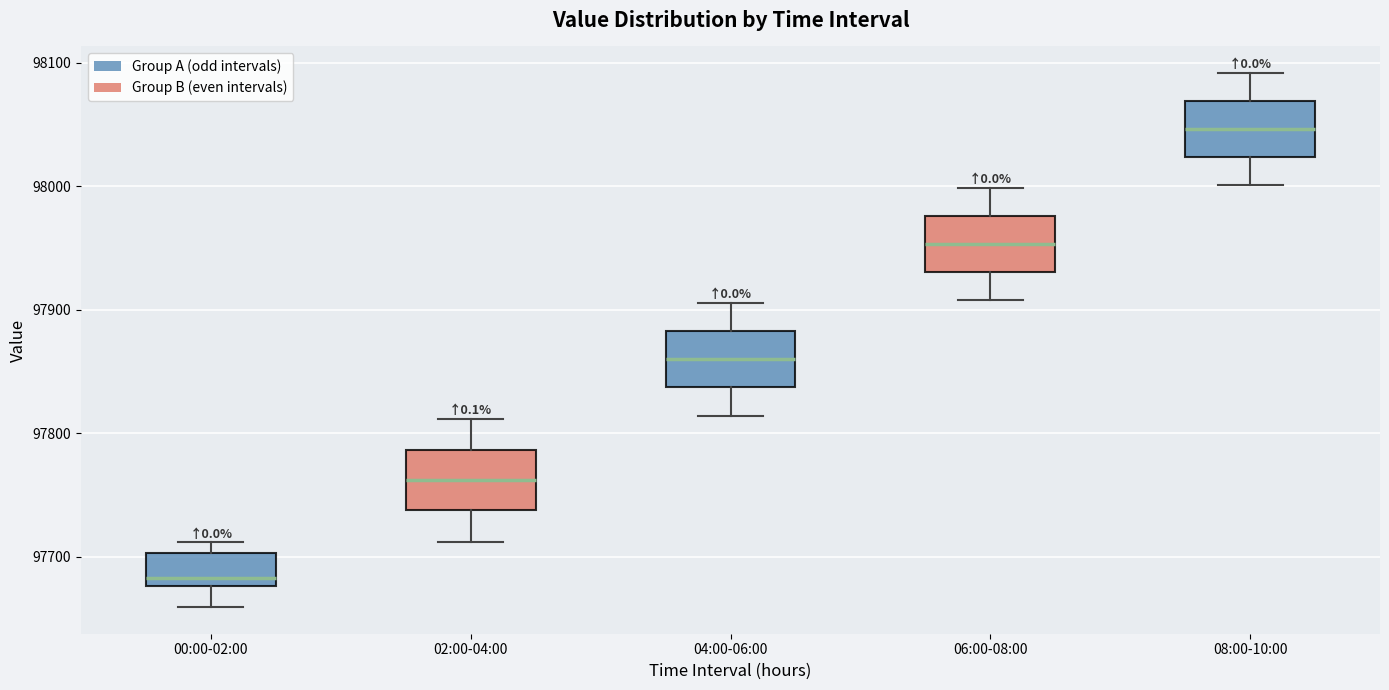

Reading left to right, transcribe this box plot: for each box, give where its median line is, the range the box spans, and where its two whiskers end, as read against the y-axis. The values are not printed on the chart, so give them approximately, as read against the axis.

00:00-02:00: median 97680 (just above the box's lower edge), box 97680 to 97700, whiskers 97660 to 97710
02:00-04:00: median 97760, box 97740 to 97790, whiskers 97710 to 97810
04:00-06:00: median 97860, box 97840 to 97880, whiskers 97810 to 97910
06:00-08:00: median 97950, box 97930 to 97980, whiskers 97910 to 98000
08:00-10:00: median 98050, box 98020 to 98070, whiskers 98000 to 98090